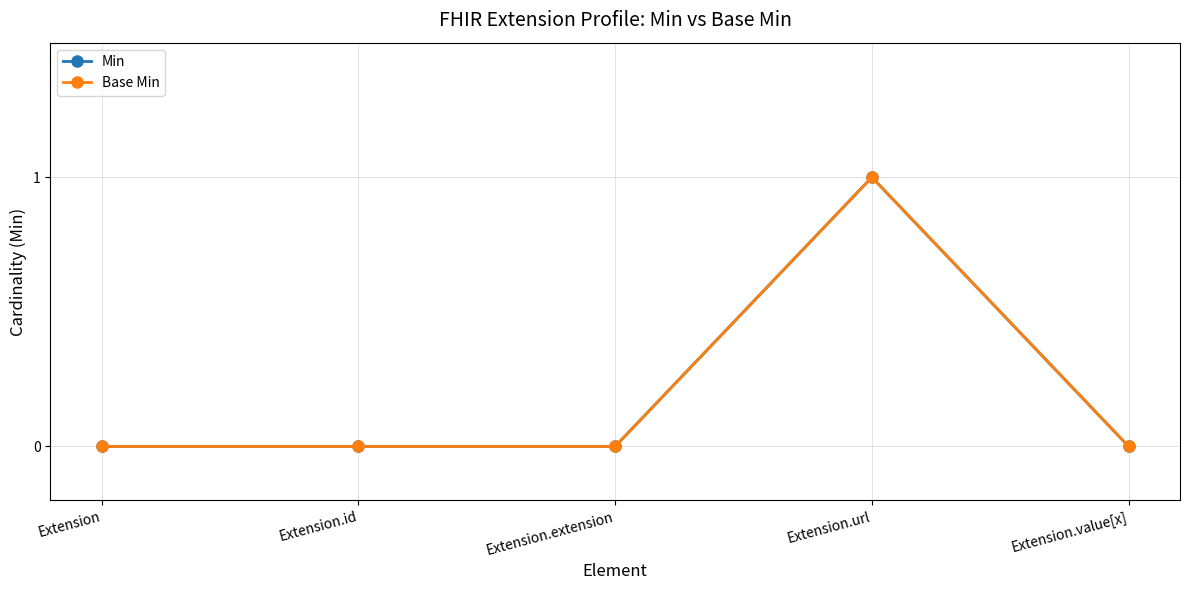

Does the chart have visible grid lines?

Yes